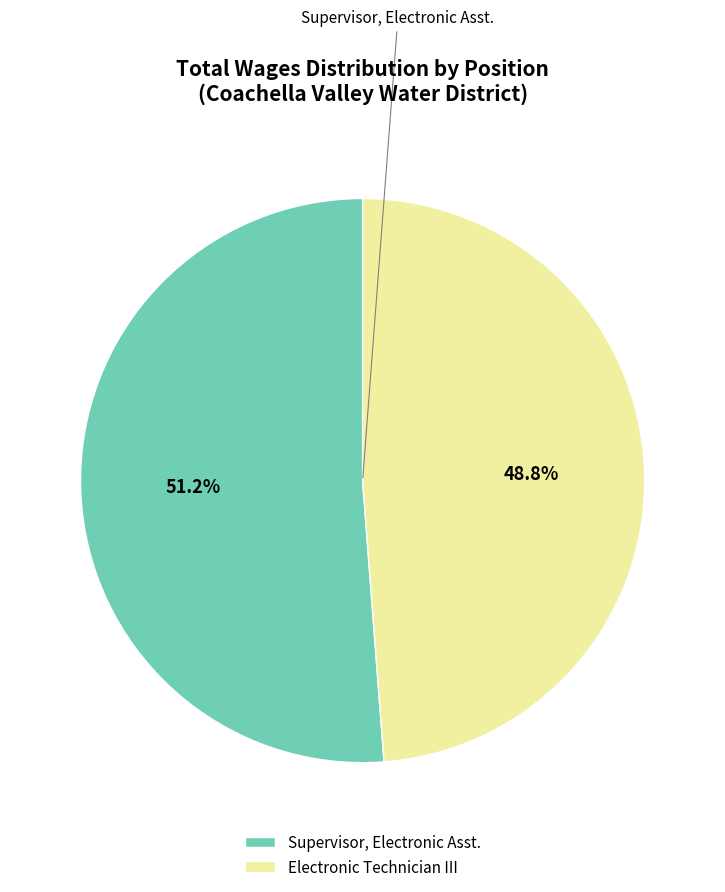

Rank the categories by value from lowest to highest.

Electronic Technician III, Supervisor, Electronic Asst.